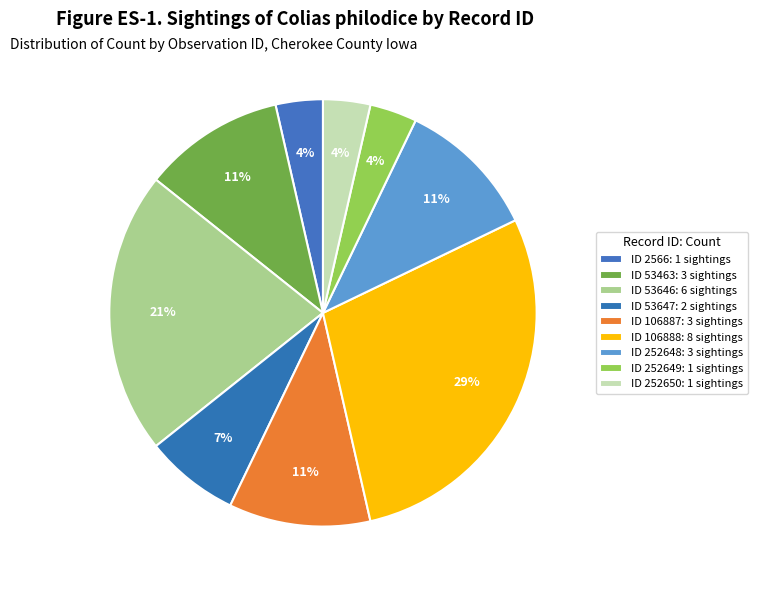

How many slices are in this pie chart?

9